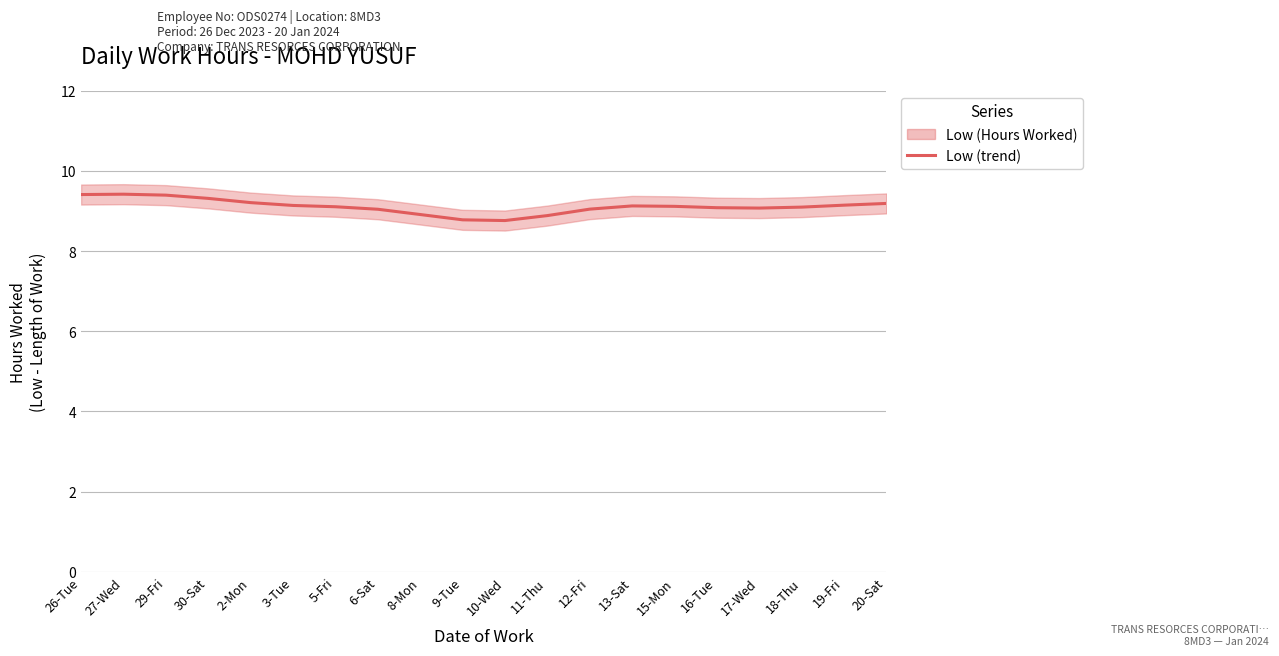

Rank the categories by value from lowest to highest.

10-Wed, 9-Tue, 11-Thu, 8-Mon, 6-Sat, 12-Fri, 17-Wed, 16-Tue, 18-Thu, 5-Fri, 15-Mon, 13-Sat, 3-Tue, 19-Fri, 20-Sat, 2-Mon, 30-Sat, 29-Fri, 26-Tue, 27-Wed